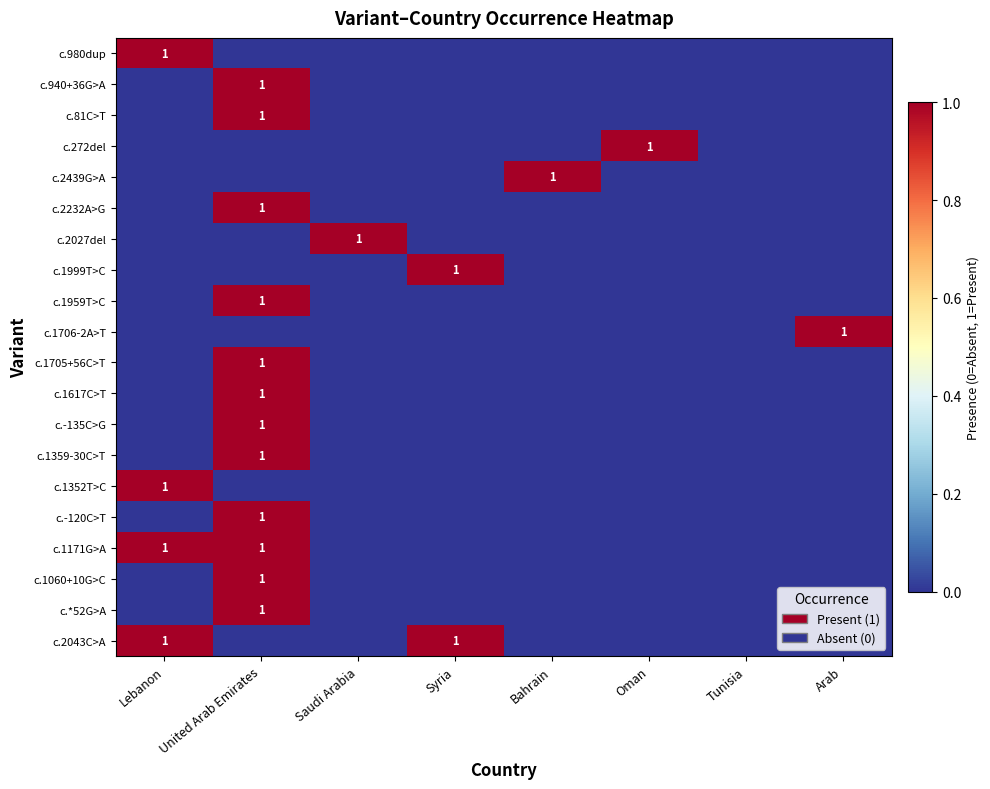

What is the total value across all series at Saudi Arabia?

1